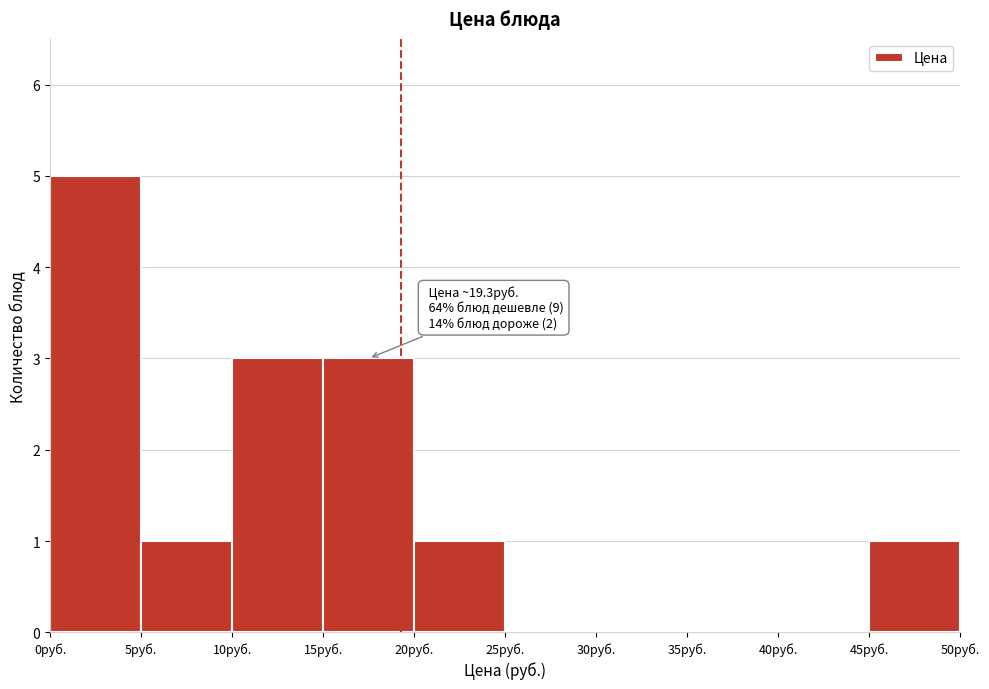

Which range on the x-axis has the tallest bar?

0 to 5